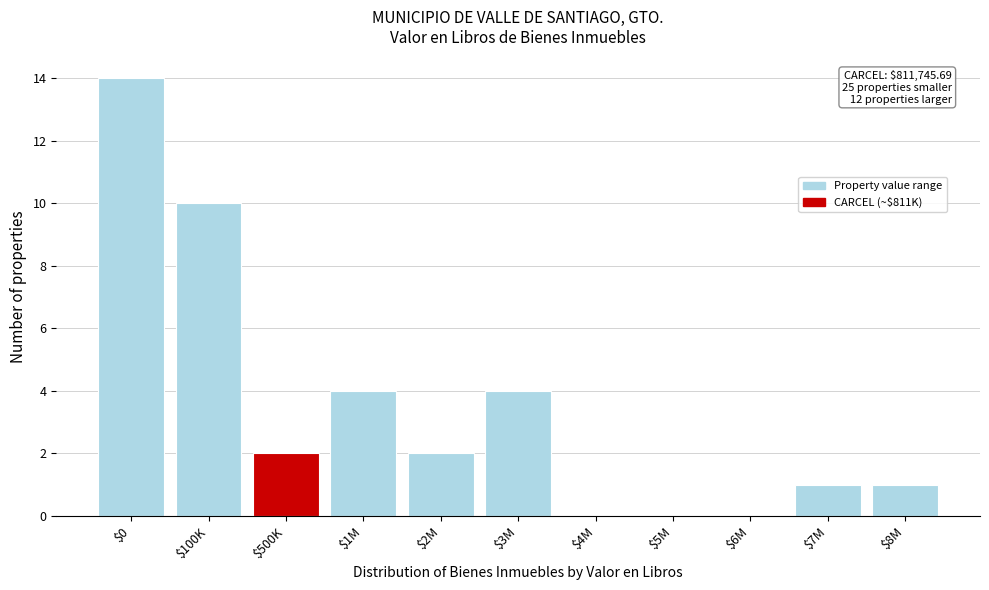

Which category has the highest value across all series?

$0